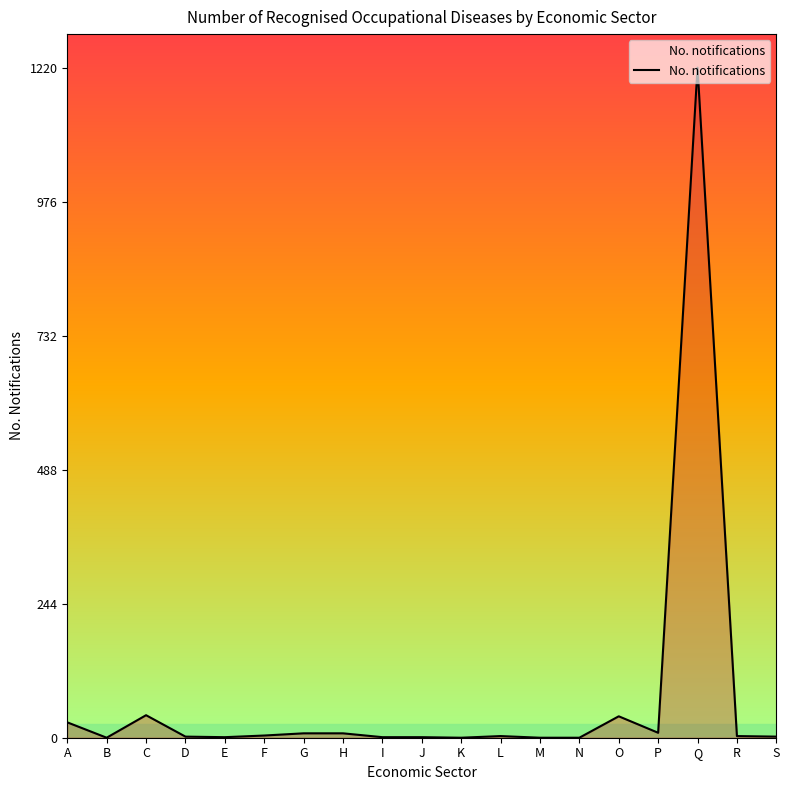

What is the difference between the maximum and minimum values?

1220